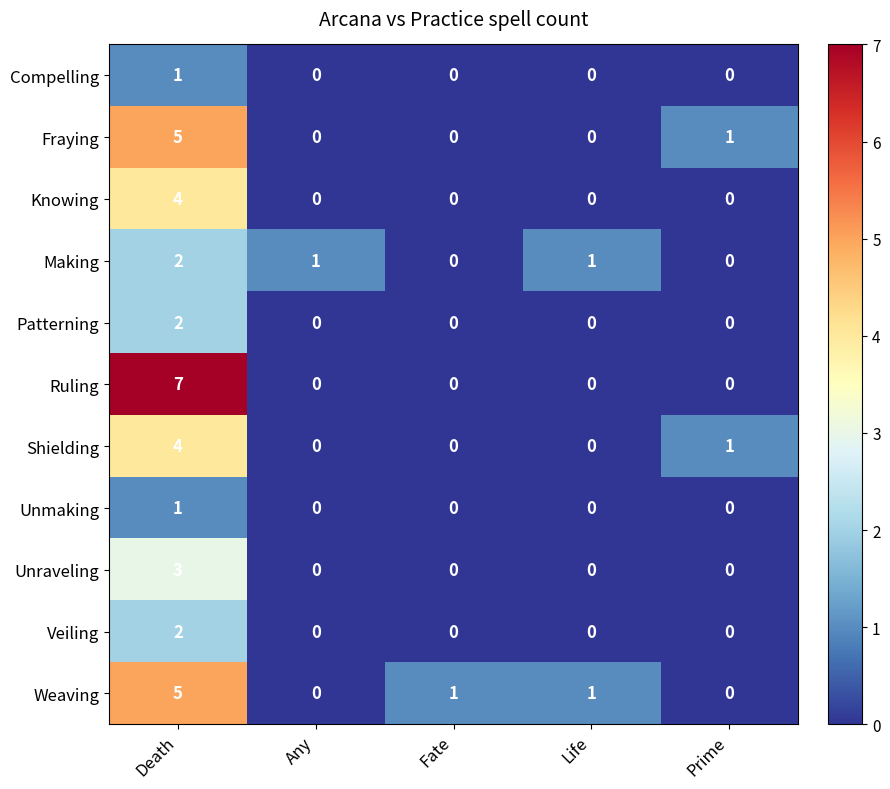

The Ruling series shows 7 at Death. True or false?

True